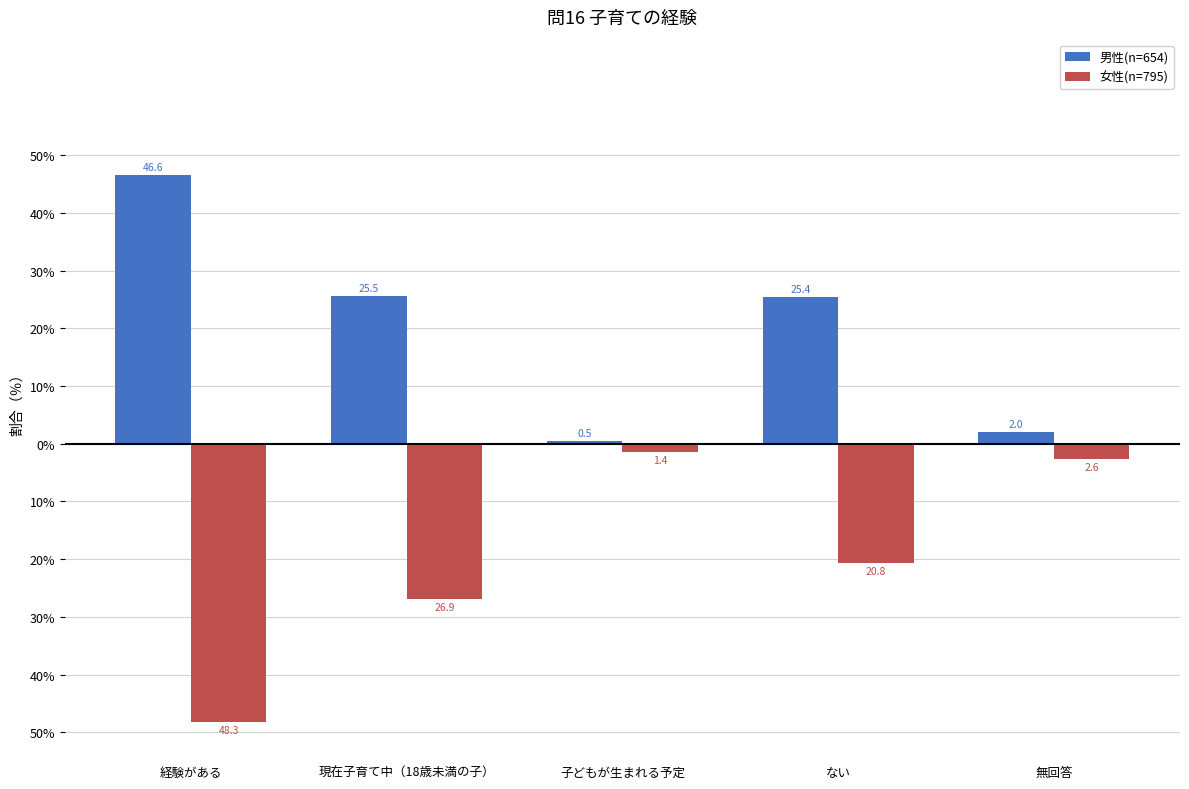

What are all the series names shown in the legend?

男性(n=654), 女性(n=795)